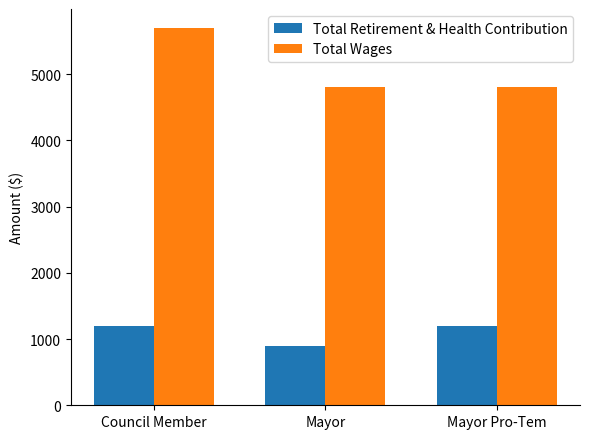

Which series has the largest range (max minus min)?

Total Wages